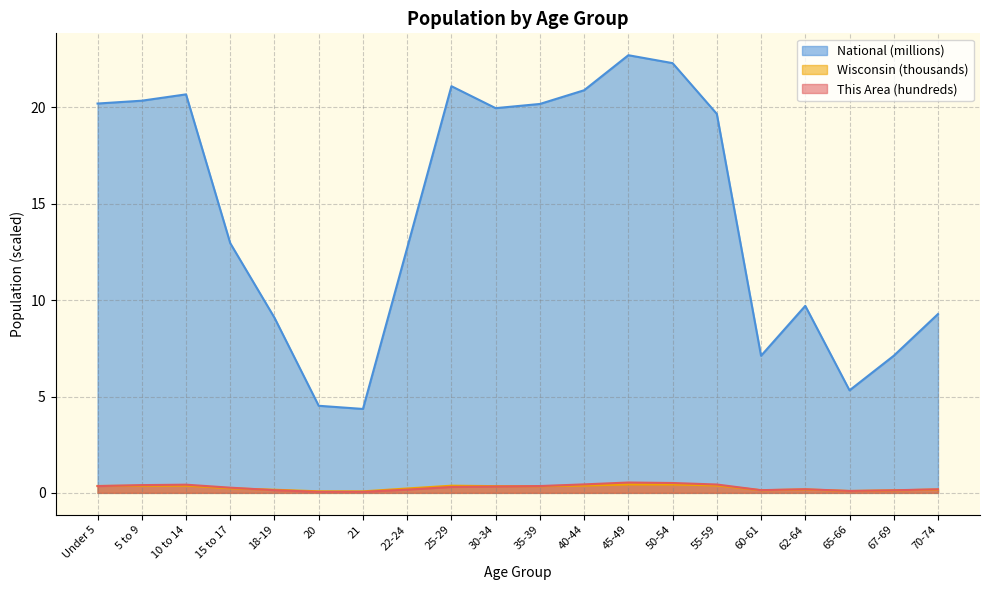

Where is Wisconsin nearest to the value 0?

21